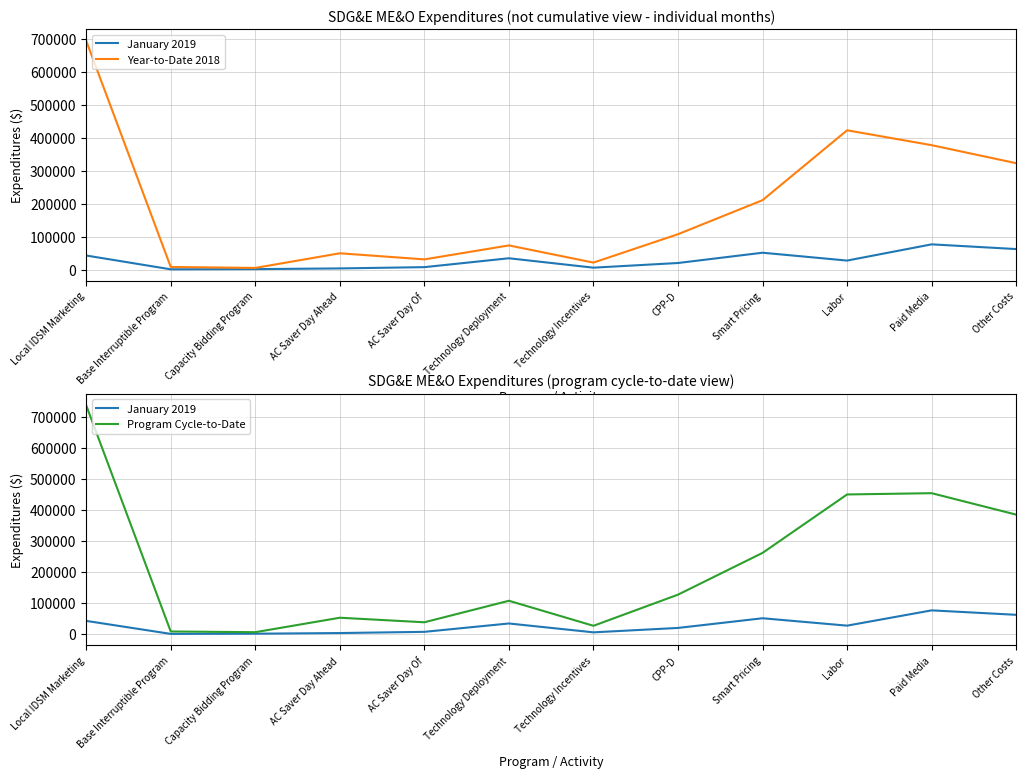

Reading left to right, what are all the values shown in this chart?

January 2019: Local IDSM Marketing=42611.0	Base Interruptible Program=630.9	Capacity Bidding Program=1254.2	AC Saver Day Ahead=3373.8	AC Saver Day Of=7259.0	Technology Deployment=34234.0	Technology Incentives=5655.2	CPP-D=19845.1	Smart Pricing=51094.5	Labor=27234.1	Paid Media=76540.2	Other Costs=62183.7
Year-to-Date 2018: Local IDSM Marketing=695389.4	Base Interruptible Program=7805.9	Capacity Bidding Program=4889.6	AC Saver Day Ahead=49396.6	AC Saver Day Of=30843.7	Technology Deployment=73279.3	Technology Incentives=21090.0	CPP-D=107380.3	Smart Pricing=210841.1	Labor=423225.1	Paid Media=378002.0	Other Costs=323204.6
Program Cycle-to-Date: Local IDSM Marketing=738000.4	Base Interruptible Program=8436.8	Capacity Bidding Program=6143.8	AC Saver Day Ahead=52770.4	AC Saver Day Of=38102.6	Technology Deployment=107513.3	Technology Incentives=26745.1	CPP-D=127225.4	Smart Pricing=261935.6	Labor=450459.1	Paid Media=454542.2	Other Costs=385388.2